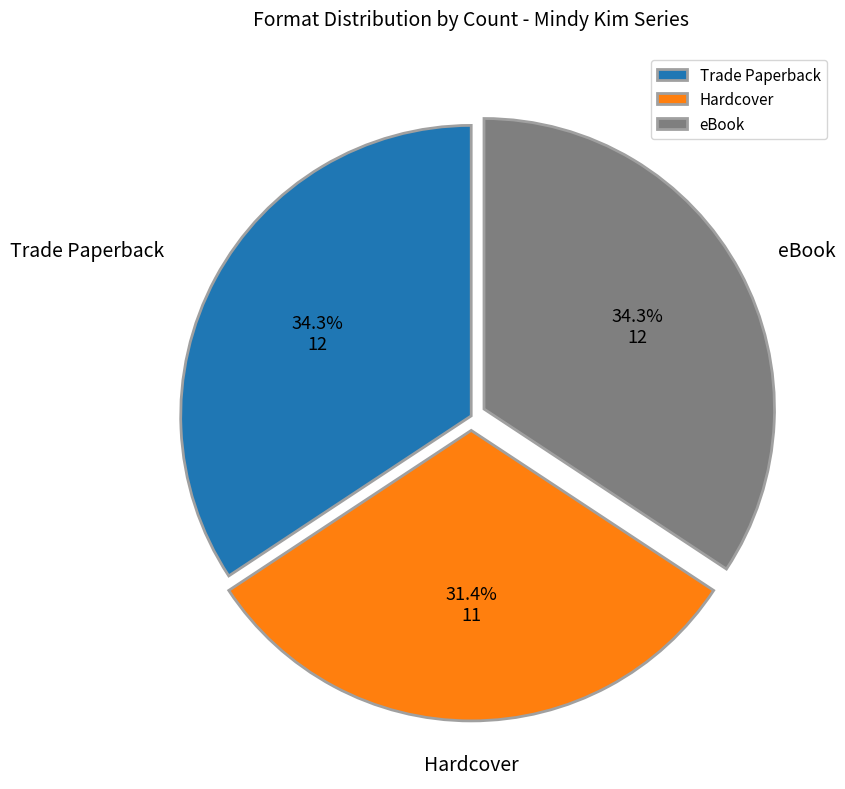

The Trade Paperback slice represents 42% of the pie. True or false?

False